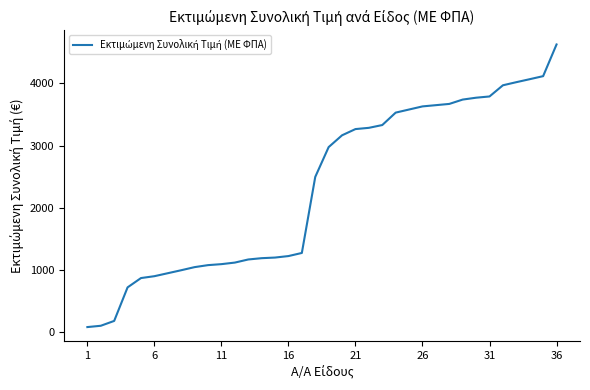

What is the greatest value displayed?

4627.4